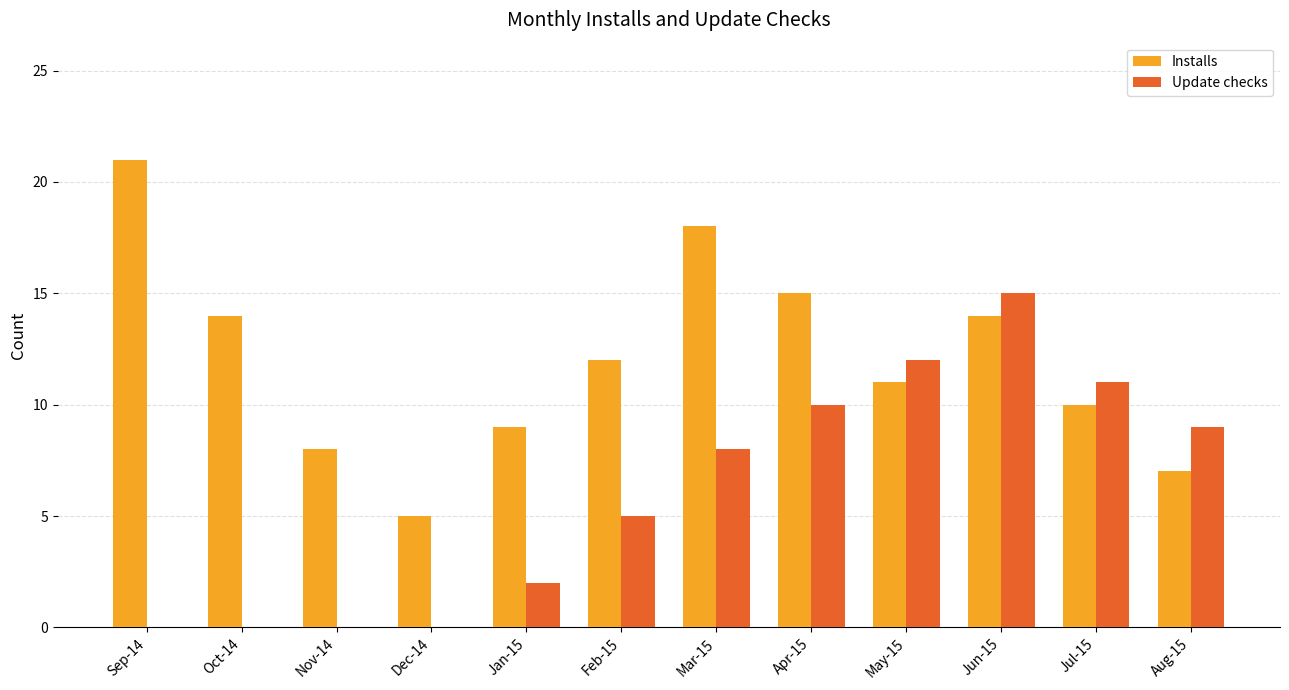

What are all the series names shown in the legend?

Installs, Update checks